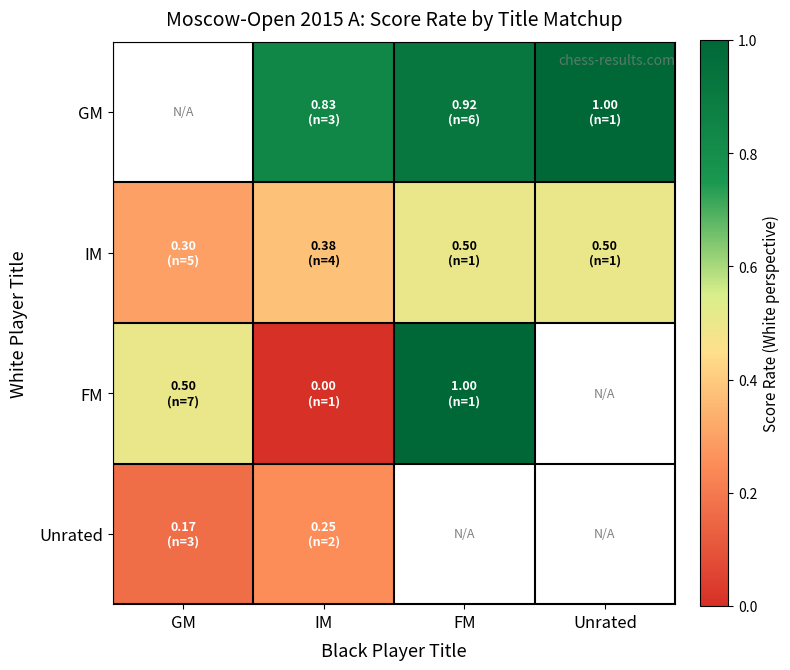

What is the average value of the IM series?

0.4